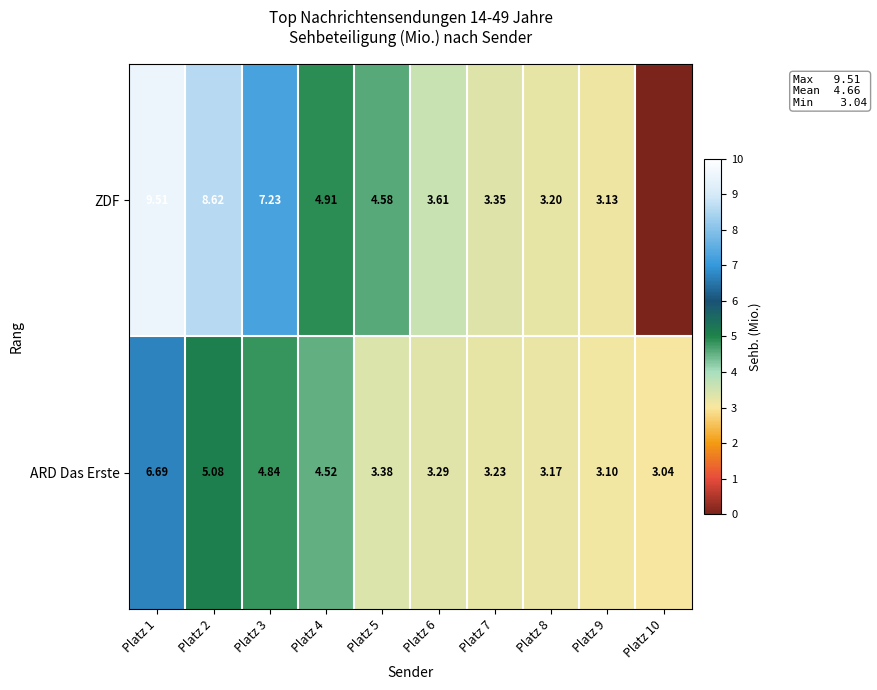

Is it true that ZDF equals 3.1 at Platz 9?

True